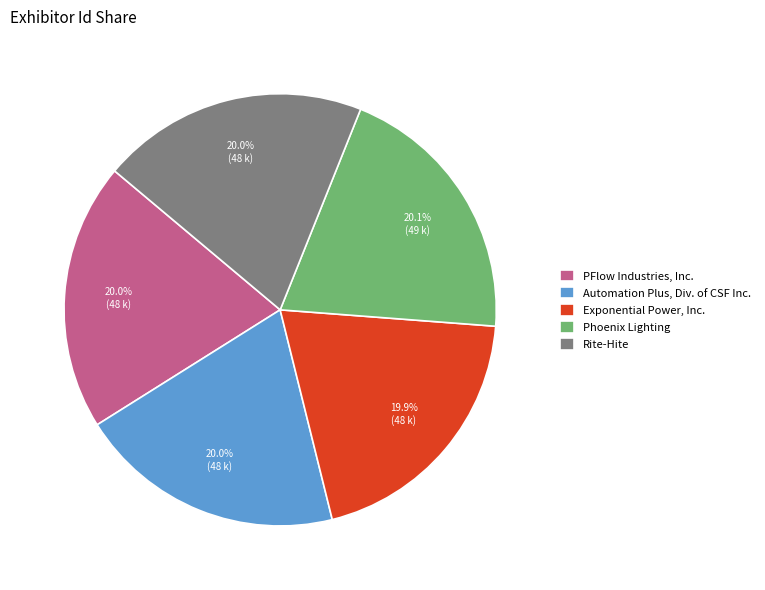

How many slices are in this pie chart?

5